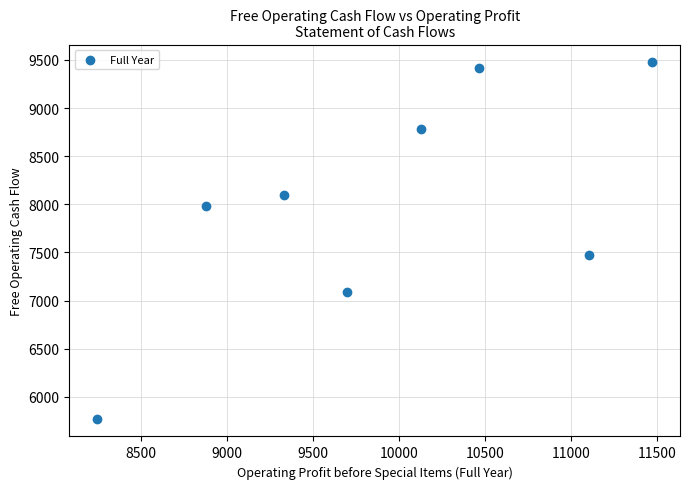

What Y value in the scatter plot is closest to 7624?

7469